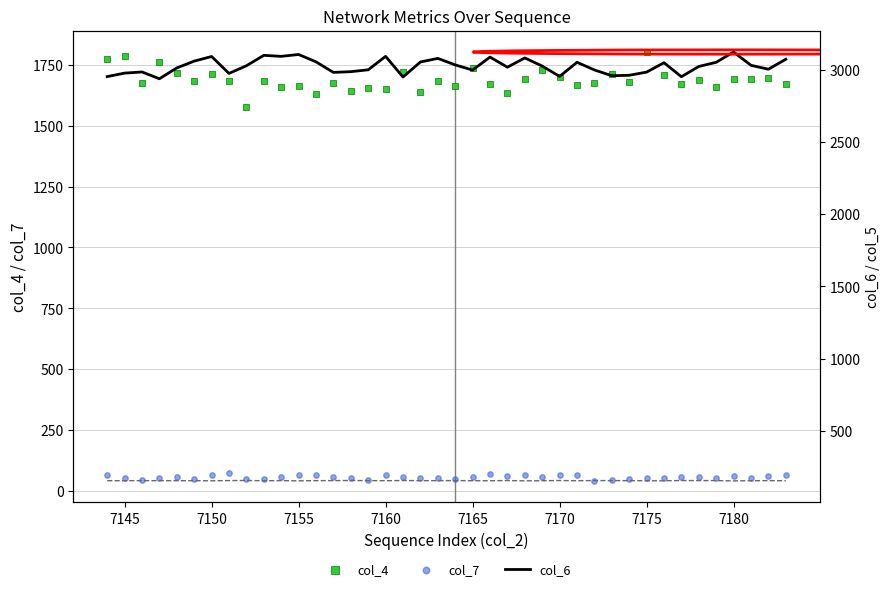

Which series reaches the minimum Y coordinate?

col_7